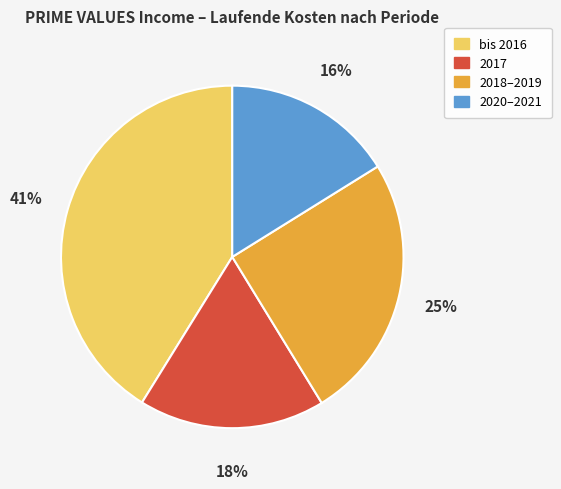

Combined, do 2017 and 2020–2021 account for over 50%?

No